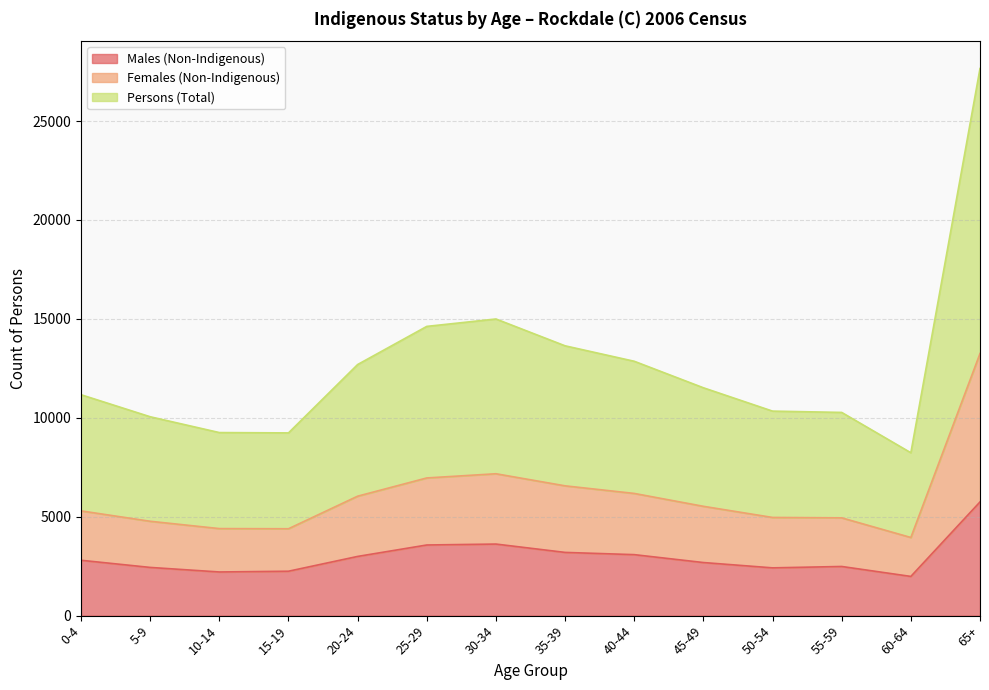

Which series has the largest total across all categories?

Persons (Total)